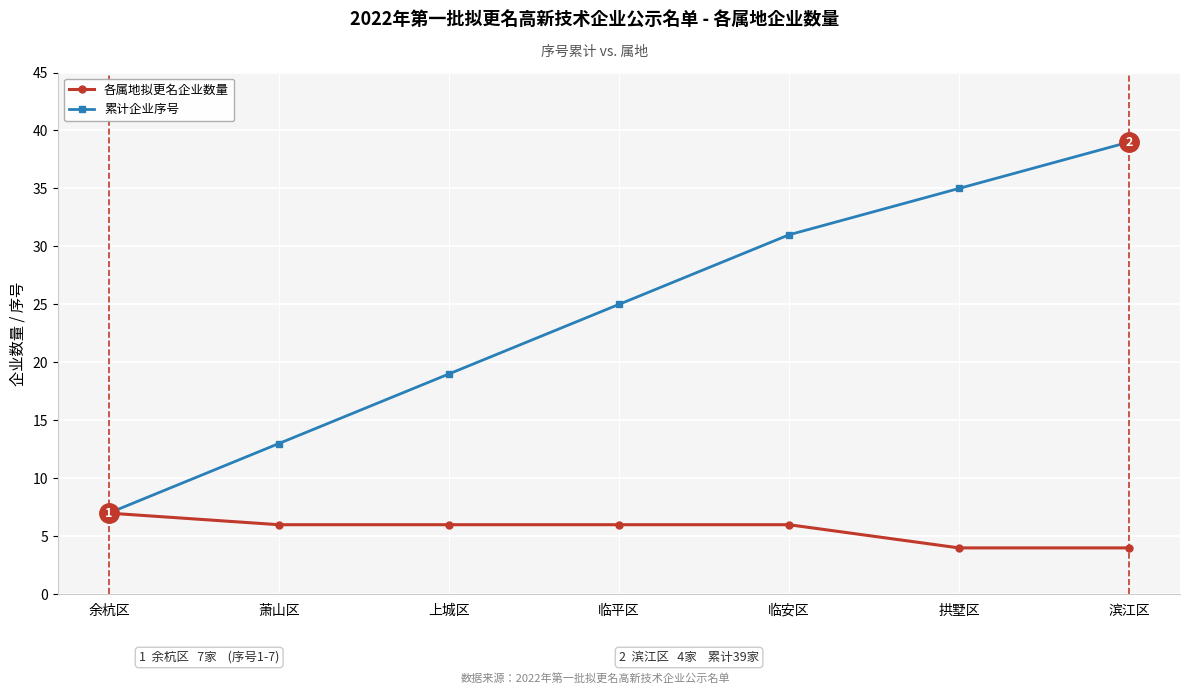

What are all the series names shown in the legend?

各属地拟更名企业数量, 累计企业序号